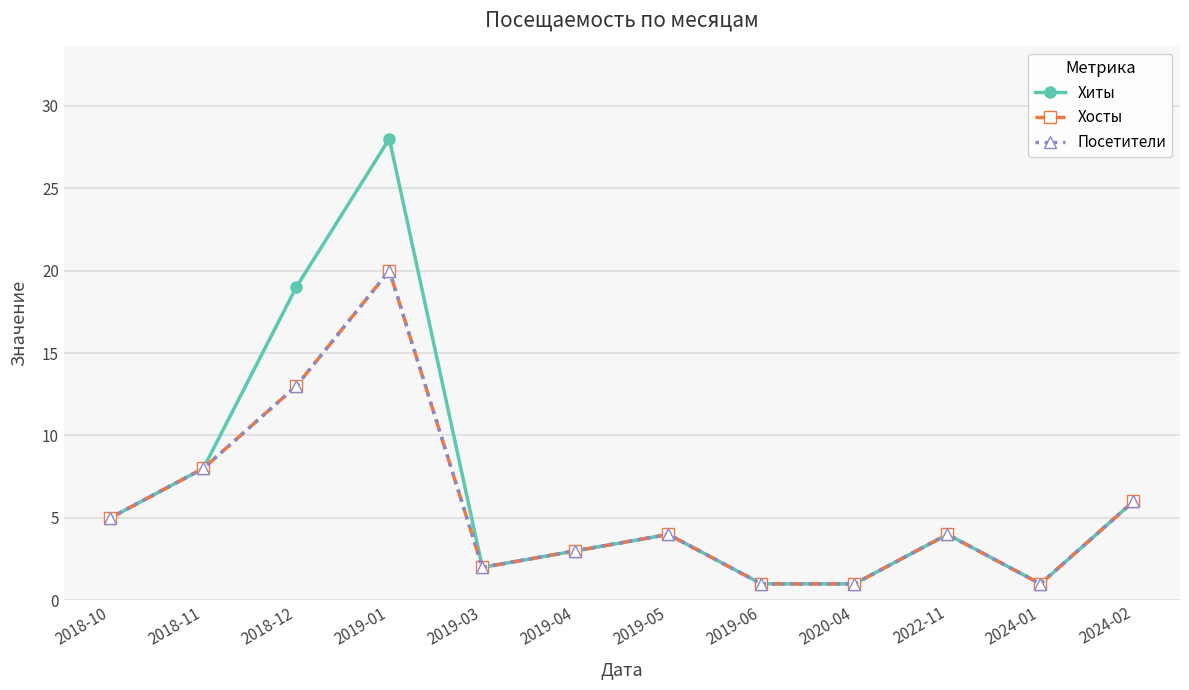

What is the sum of the Посетители values at 2024-01 and 2019-01?

21